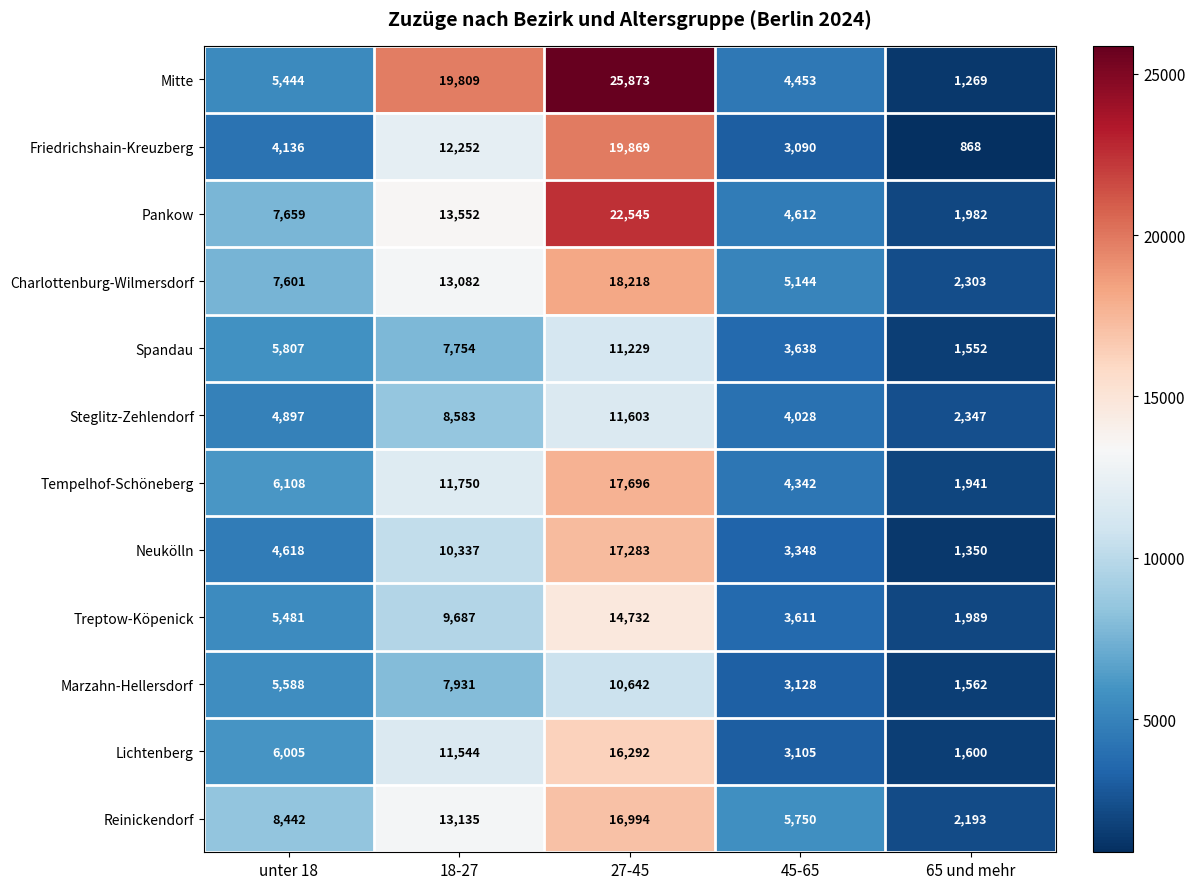

How many series are shown in this chart?

12